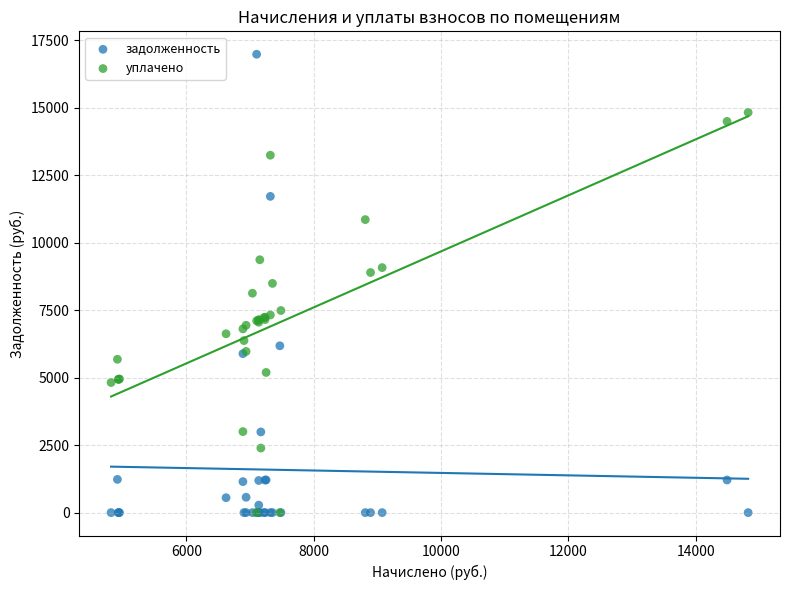

What are all the series names shown in the legend?

задолженность, уплачено